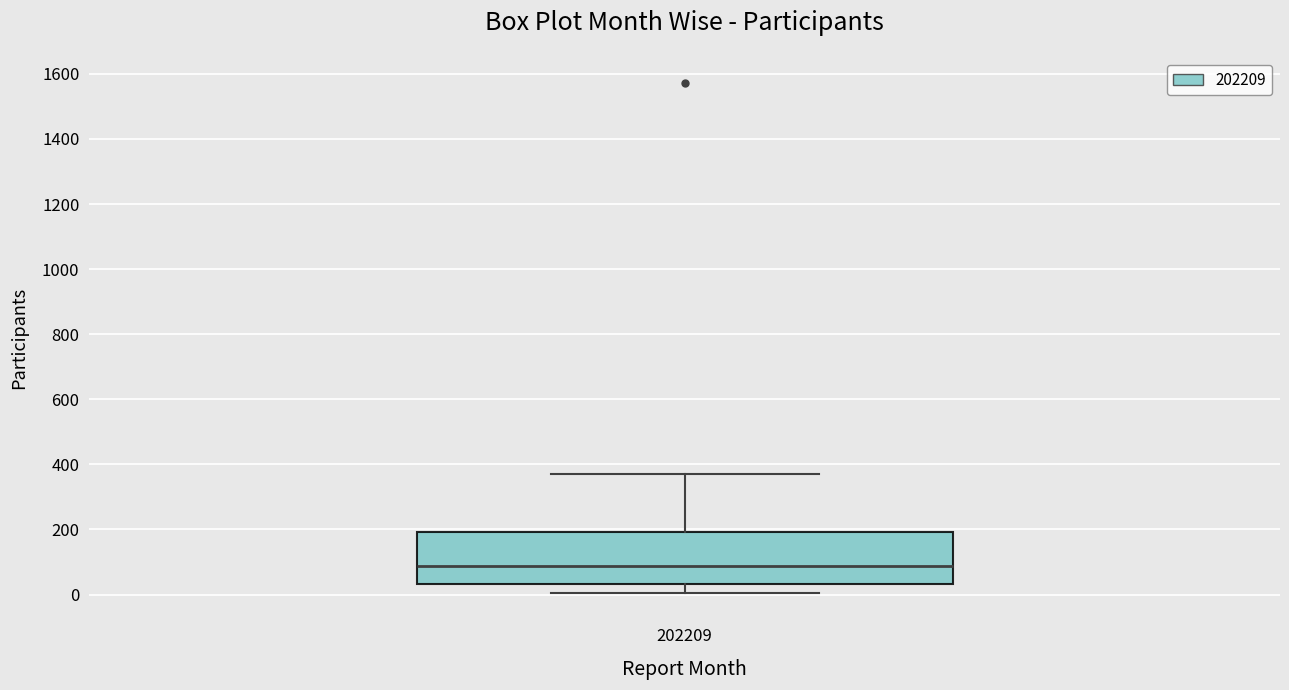

Read this box plot against the y-axis: the position of the median line, the range covered by the box, and the ends of both whiskers. The values are not printed on the chart, so give them approximately, as read against the axis.

median 80, box 40 to 200, whiskers 0 to 360